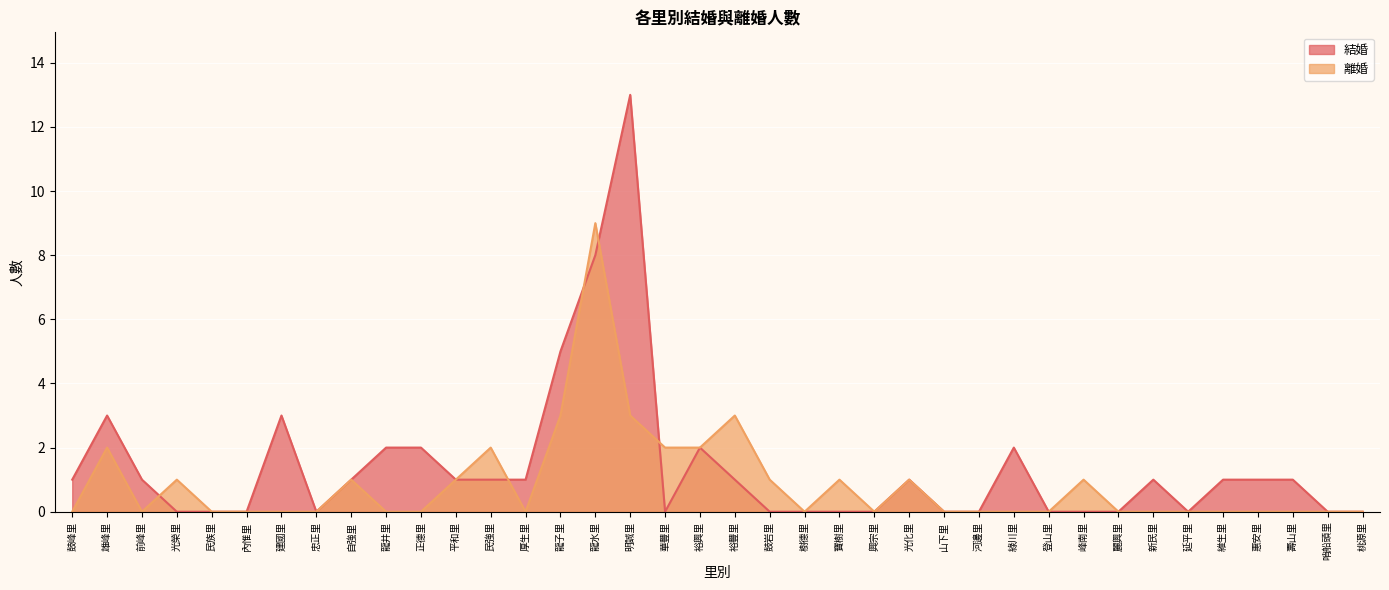

True or false: 離婚 and 結婚 intersect in this chart.

True